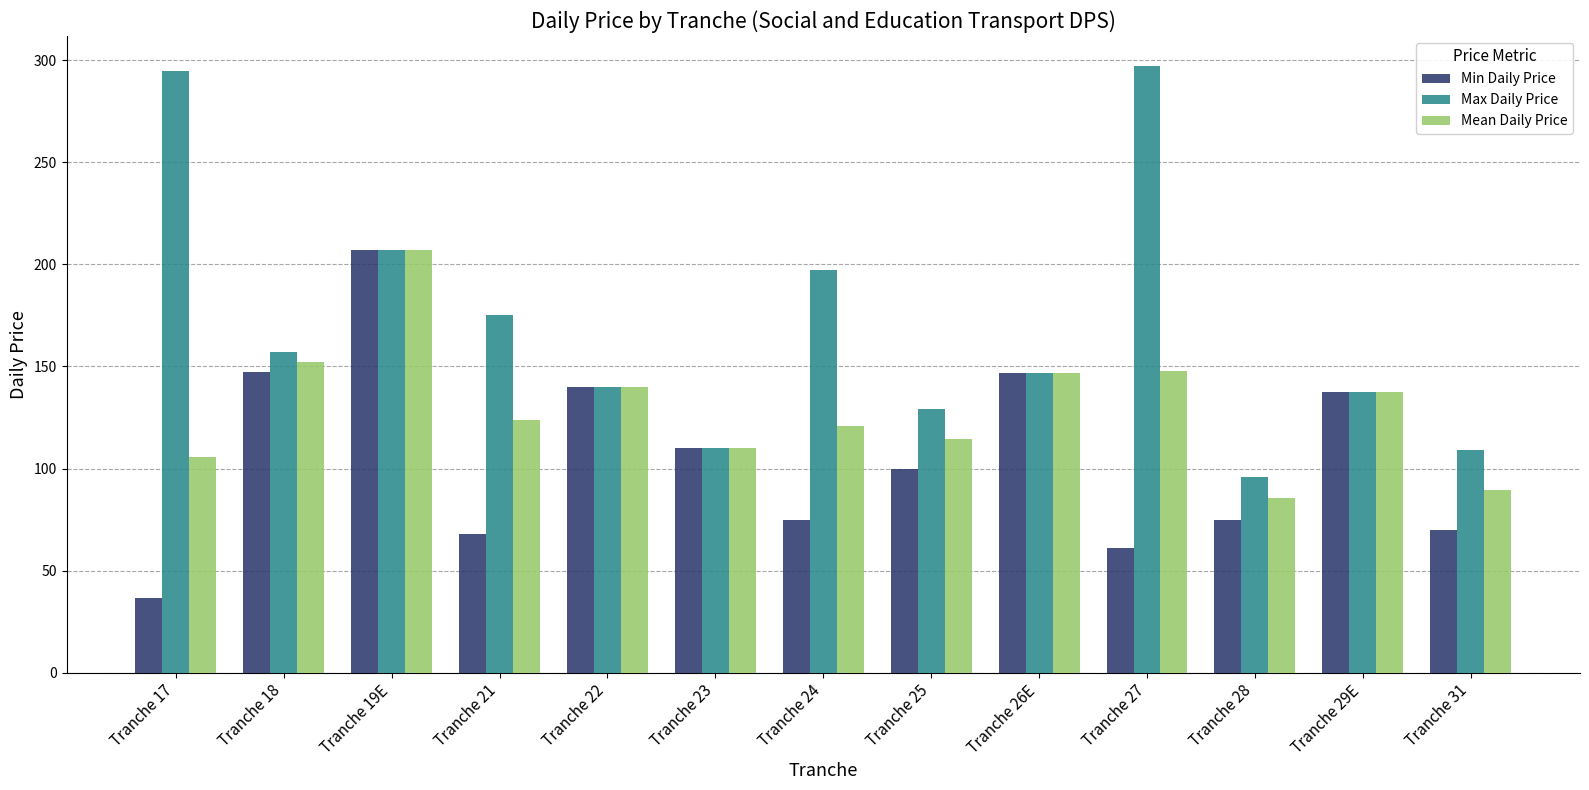

At which label does Max Daily Price reach its minimum?

Tranche 28